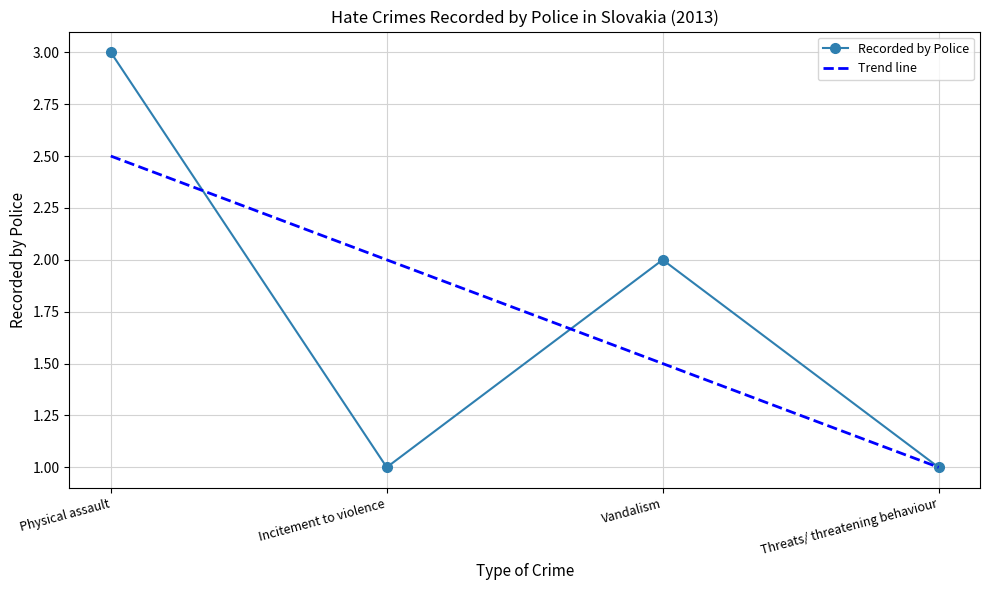

How many series are shown in this chart?

1